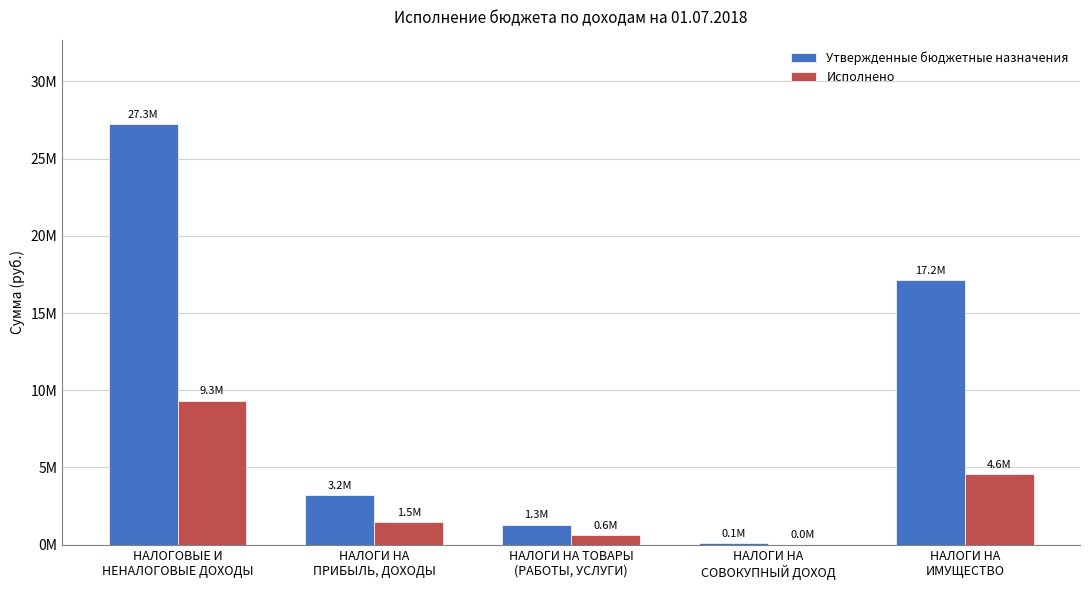

At which label is Исполнено closest to 4663945?

НАЛОГИ НА
ИМУЩЕСТВО